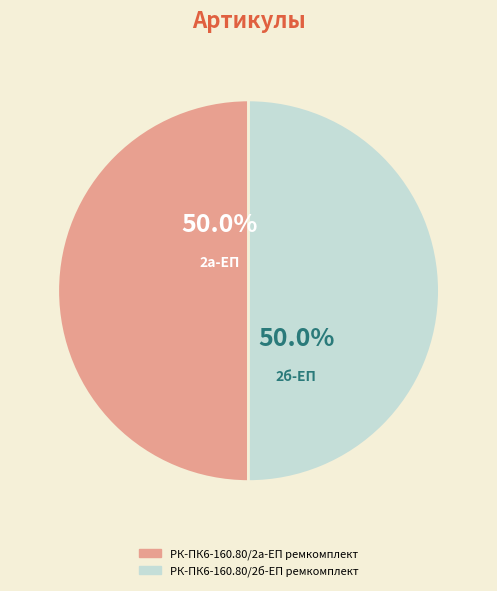

What percentage is the РК-ПК6-160.80/2а-ЕП ремкомплект slice, to the nearest percent?

50%